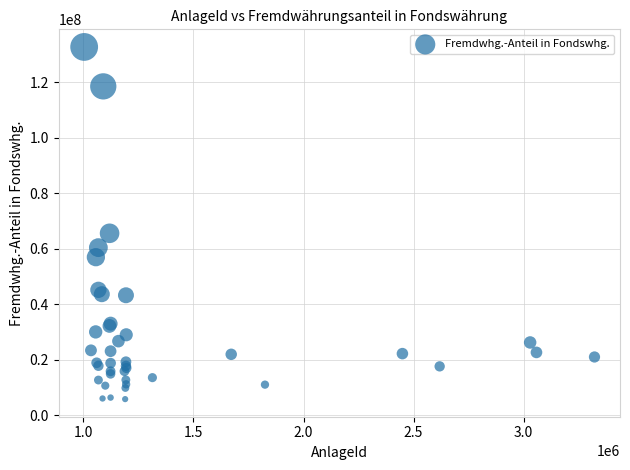

What Y value in the scatter plot is closest to 69222900?

65521613